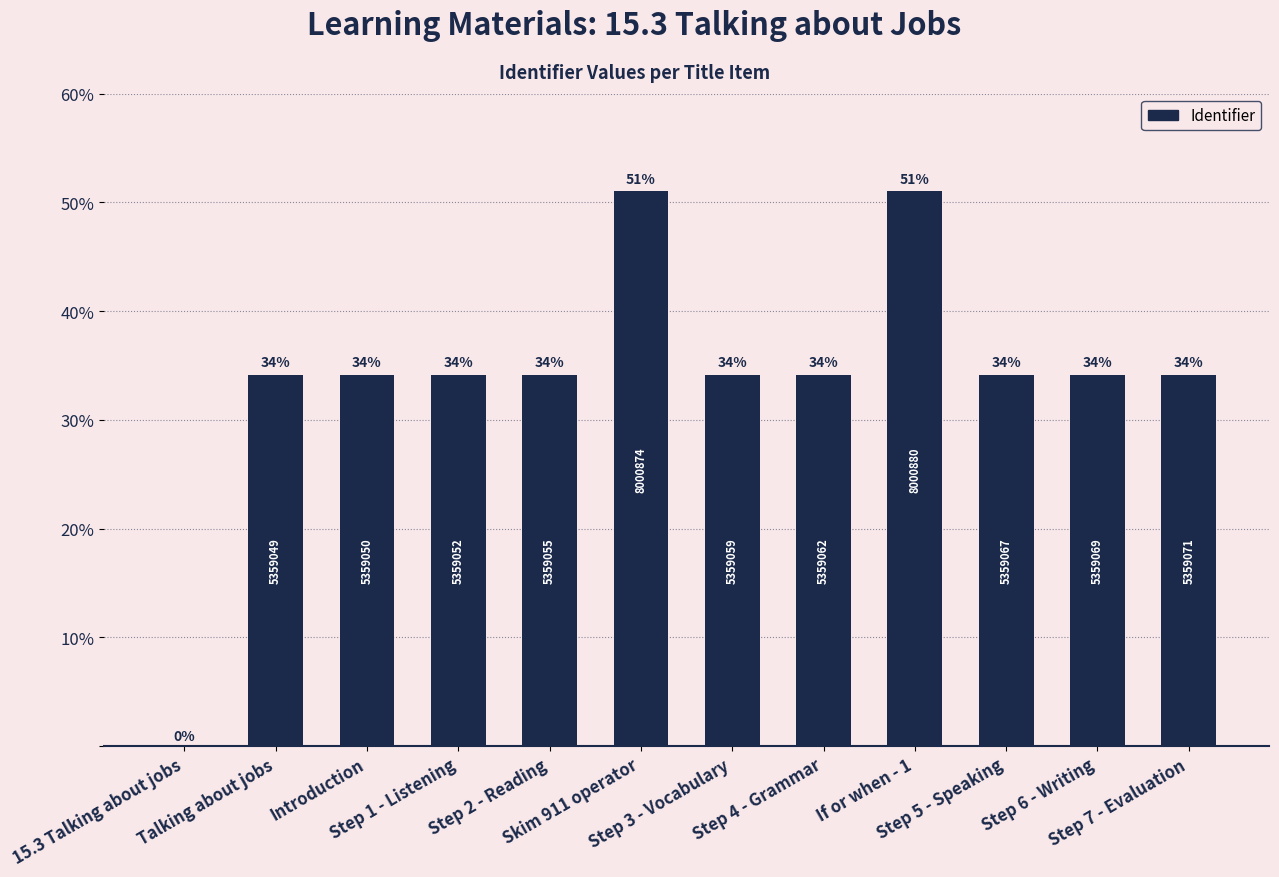

What is the maximum value shown in the chart?

51.0